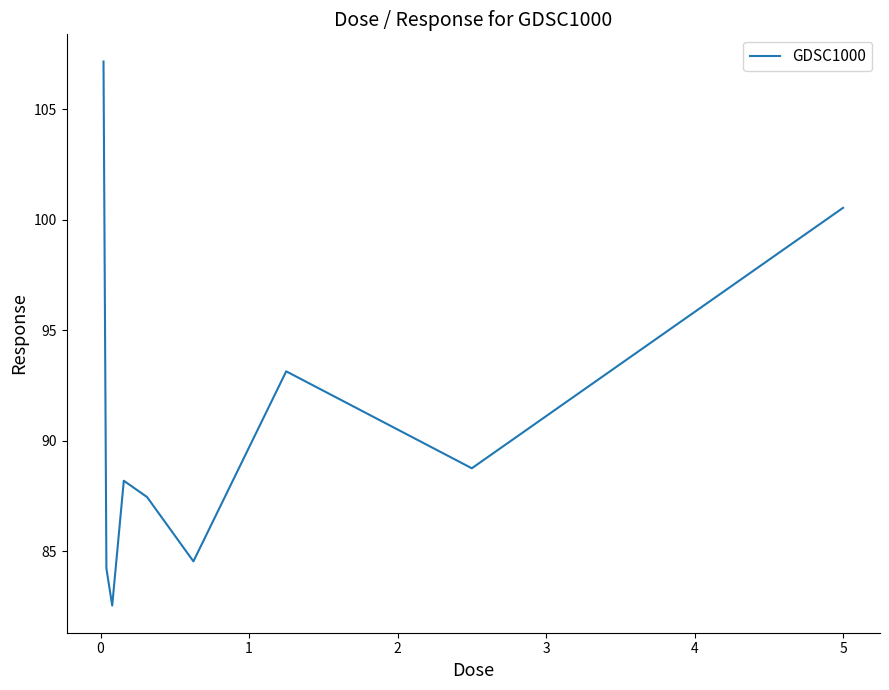

What is the maximum value shown in the chart?

107.1